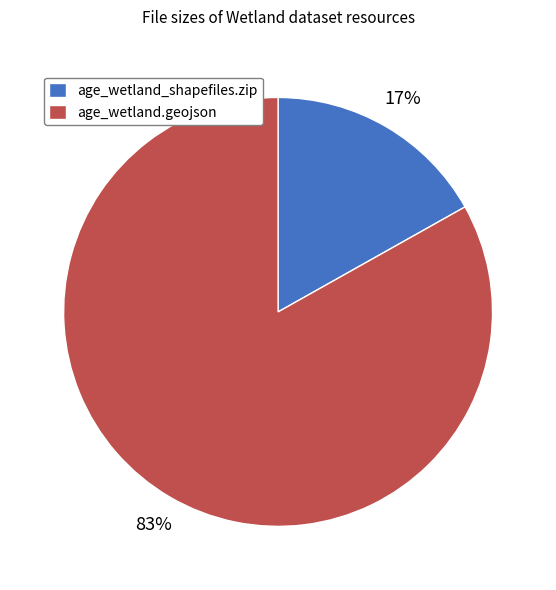

To the nearest percent, what is the average slice percentage?

50%